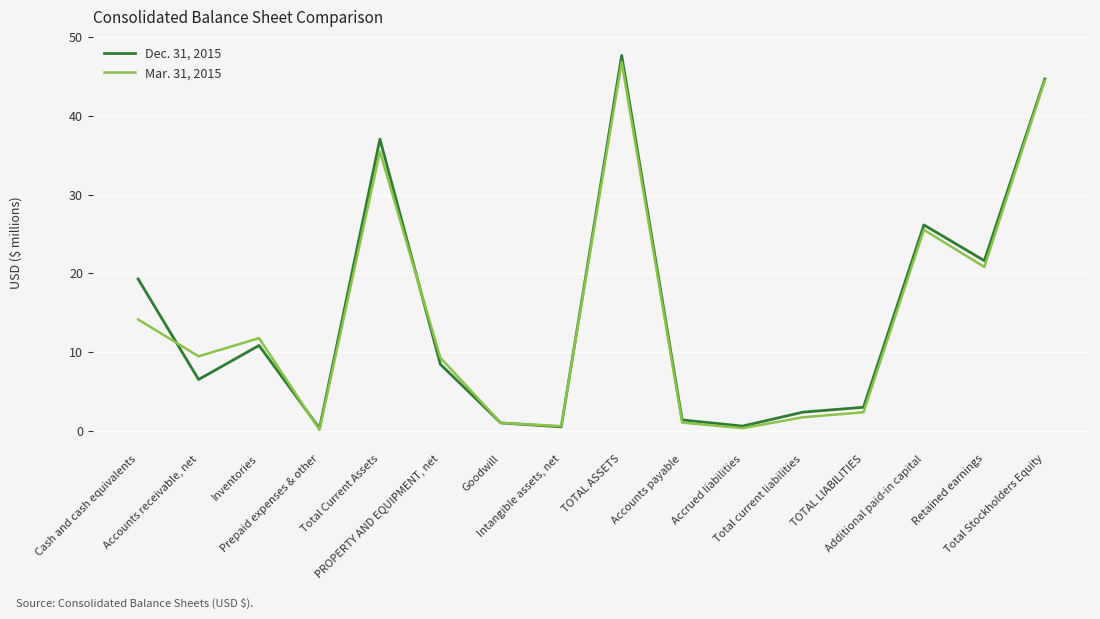

Is it true that Dec. 31, 2015 equals 1.4 at Accounts receivable, net?

False